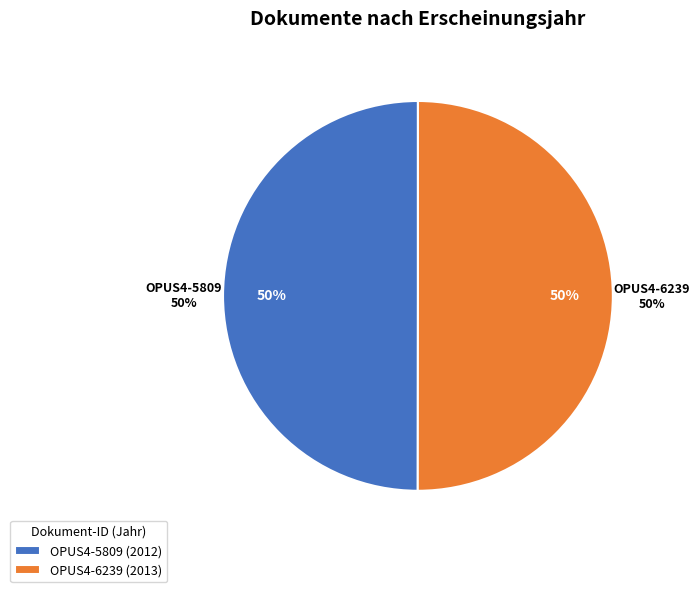

To the nearest percent, what percentage of the pie is OPUS4-5809?

50%